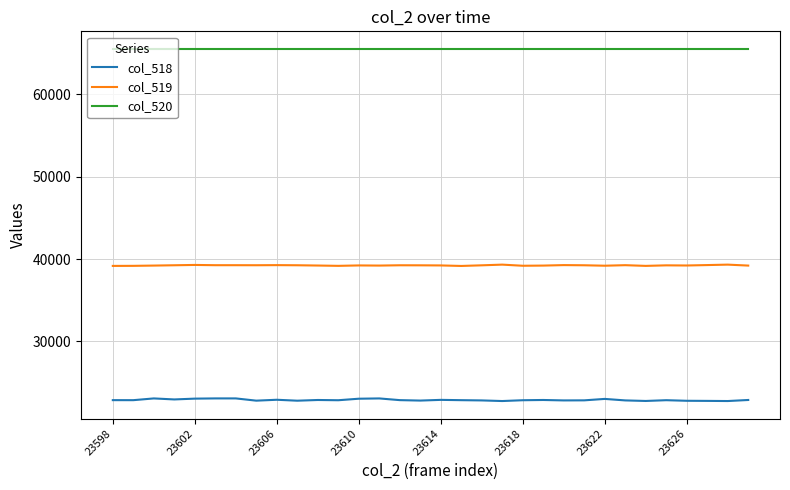

What are all the series names shown in the legend?

col_518, col_519, col_520